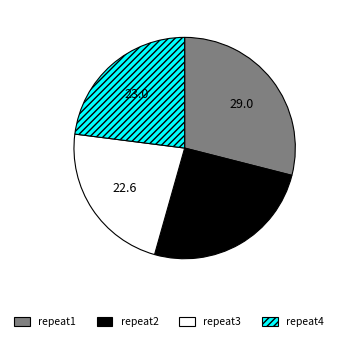

Between repeat2 and repeat4, which is larger?

repeat2